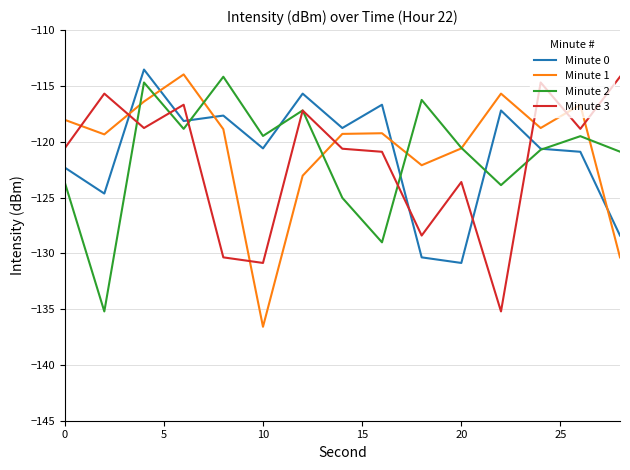

Which series has the largest total across all categories?

Minute 1